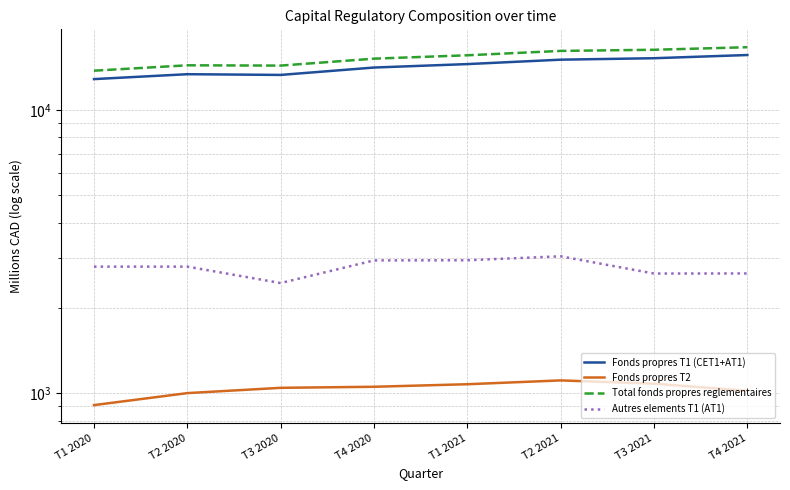

The value of Autres elements T1 (AT1) at T3 2021 is 1516. True or false?

False